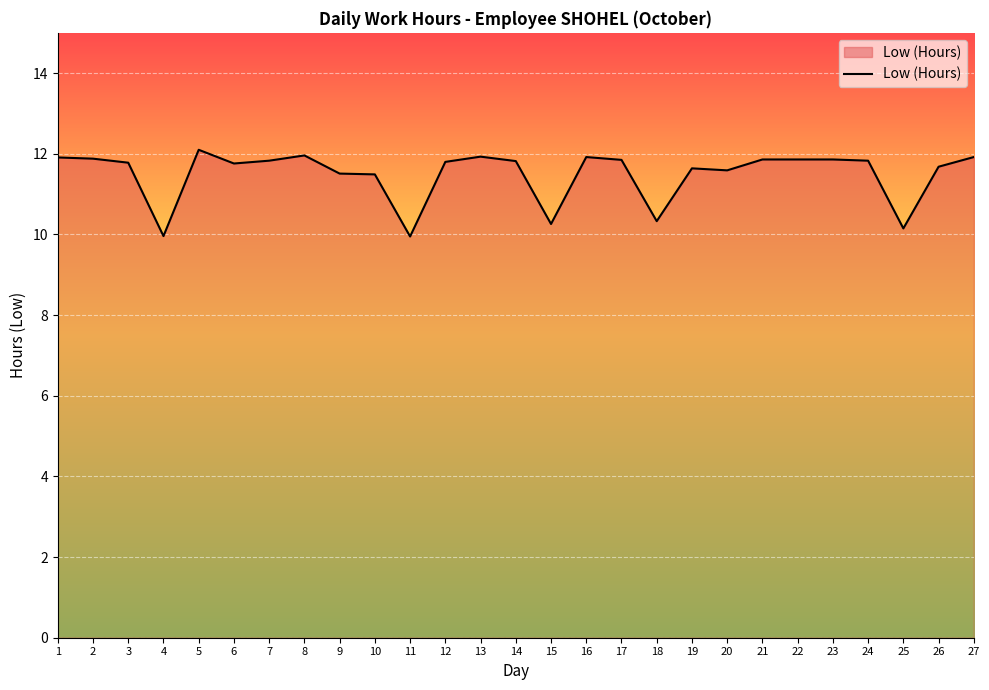

Does the chart display data point markers on the line(s)?

No